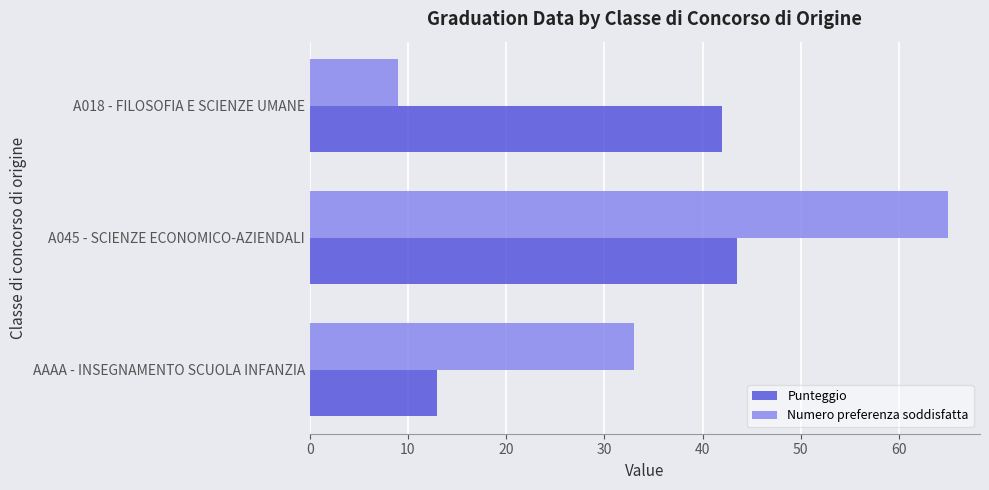

At which label is Numero preferenza soddisfatta closest to 37?

AAAA - INSEGNAMENTO SCUOLA INFANZIA